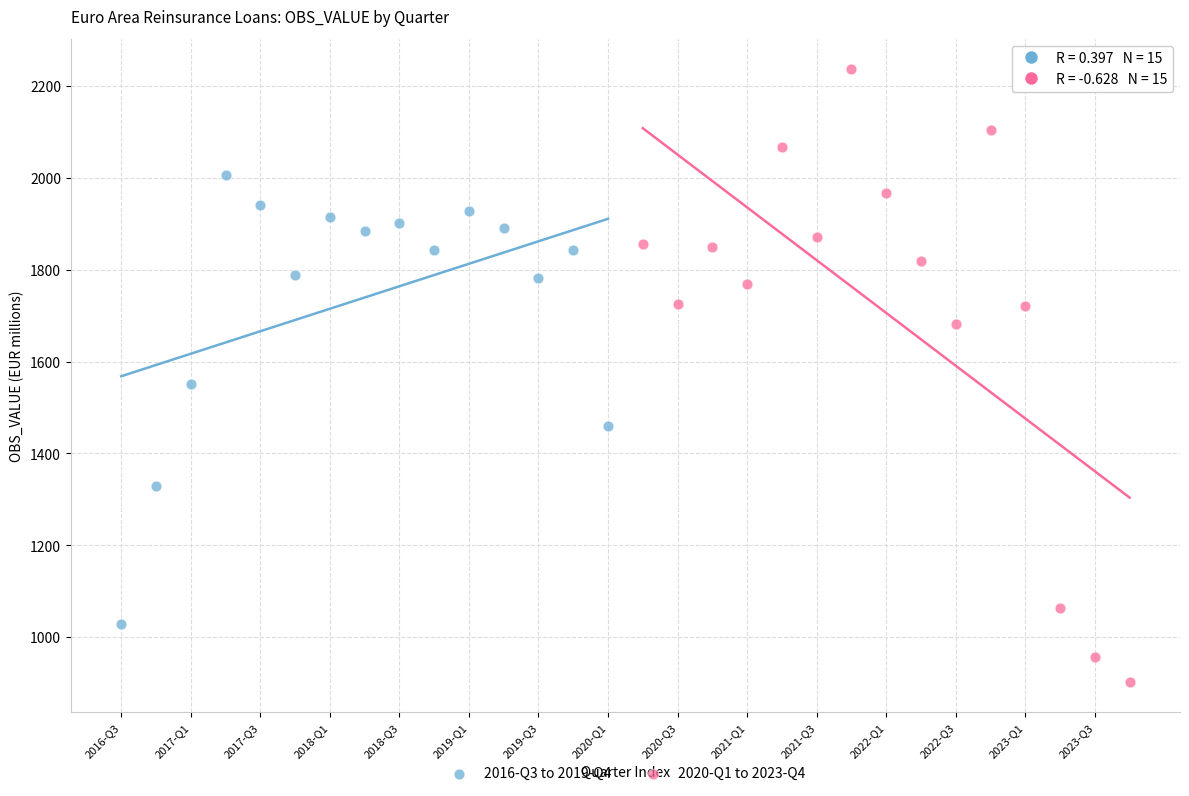

Which series has the largest Y range (max minus min)?

2020-Q1 to 2023-Q4